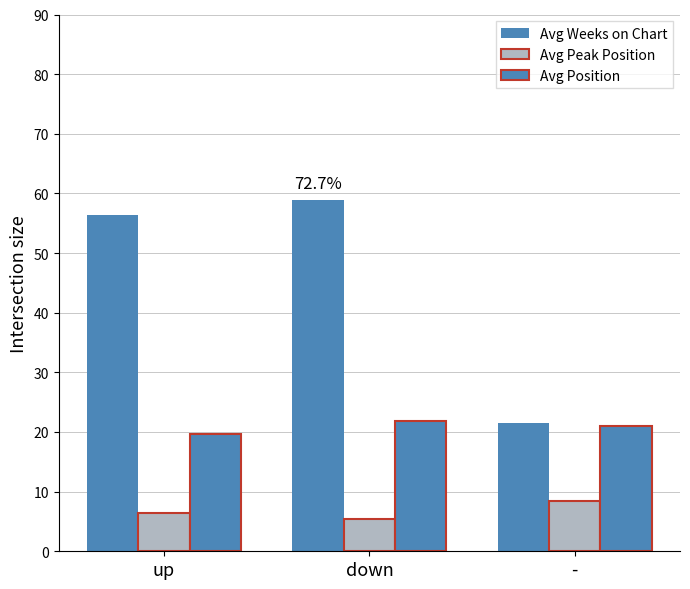

What is the label of the 1st bar from the right?

-